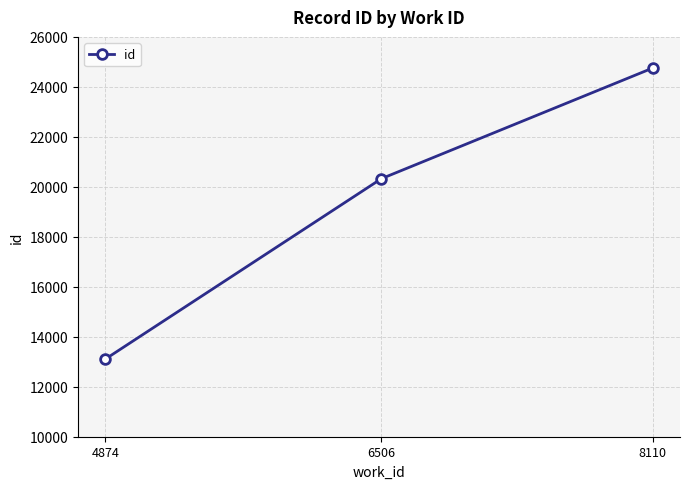

Which category has the lowest value across all series?

4874